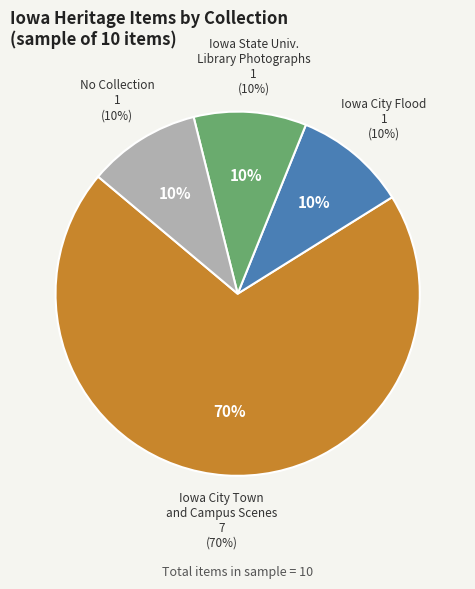

True or false: Iowa City Town and Campus Scenes accounts for 61% of the total.

False